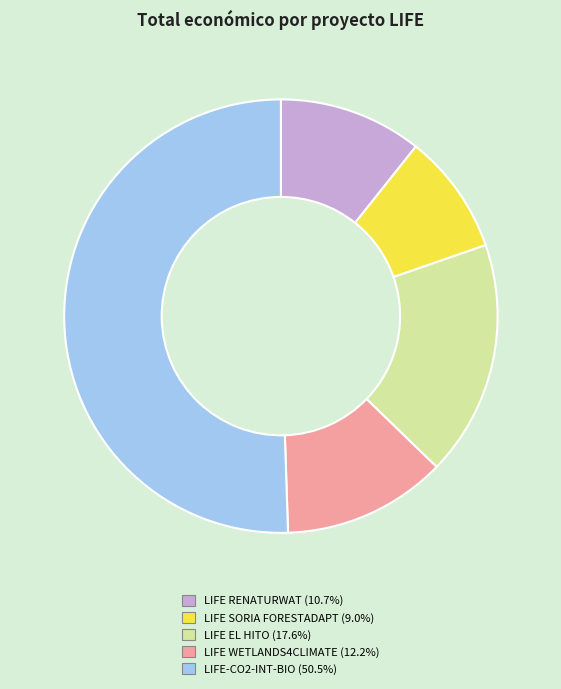

Rank the categories by value from lowest to highest.

LIFE SORIA FORESTADAPT, LIFE RENATURWAT, LIFE WETLANDS4CLIMATE, LIFE EL HITO, LIFE-CO2-INT-BIO